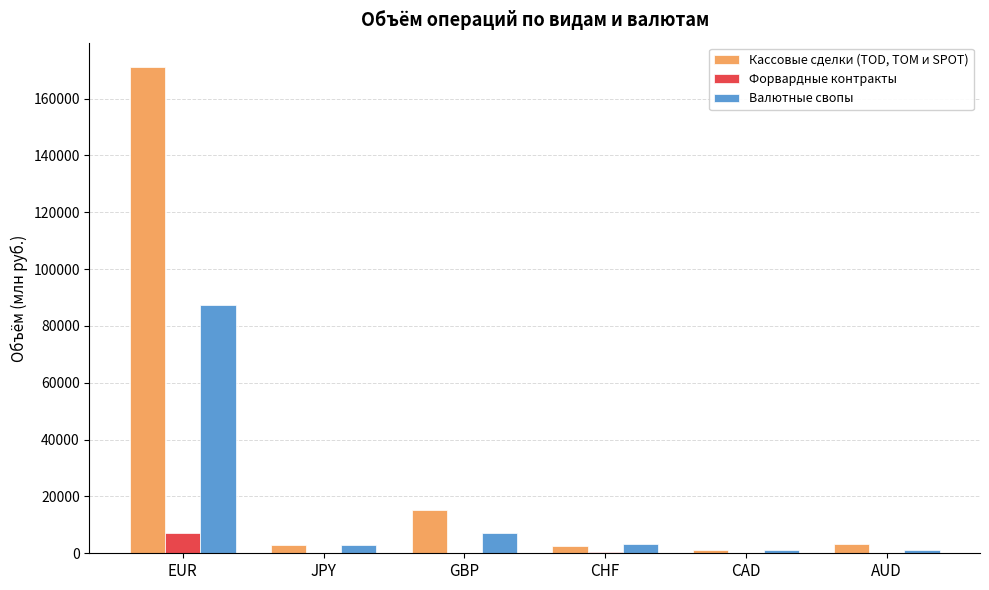

What is the average value of the Валютные свопы series?

17121.1